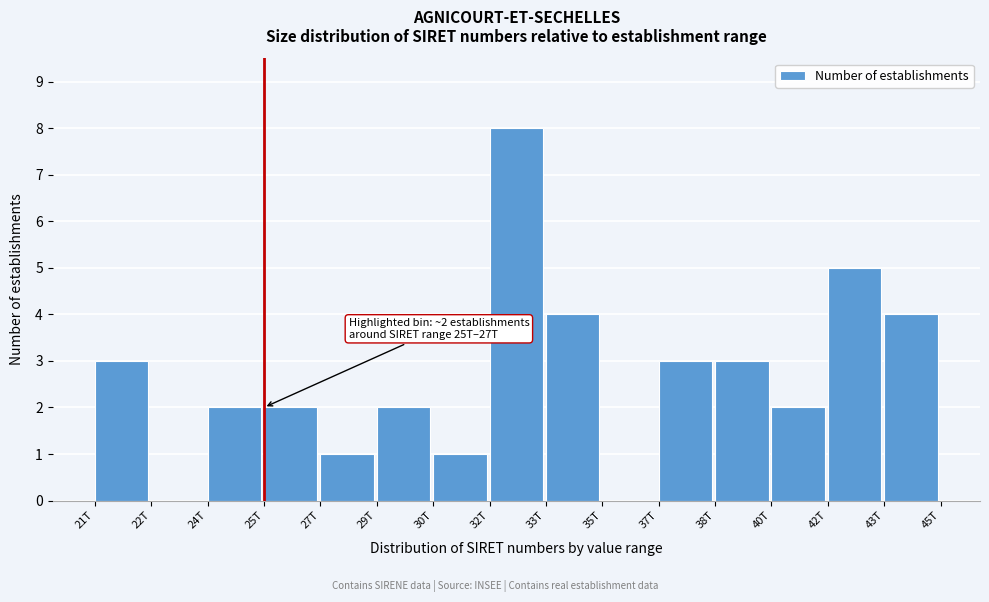

Reading left to right, what are all the values shown in this chart?

21T=3	22T=0	24T=2	25T=2	27T=1	29T=2	30T=1	32T=8	33T=4	35T=0	37T=3	38T=3	40T=2	42T=5	43T=4